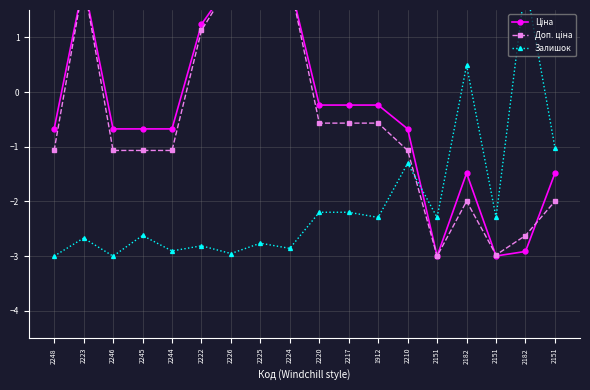

Is it true that Залишок equals -3.8 at 2245?

False